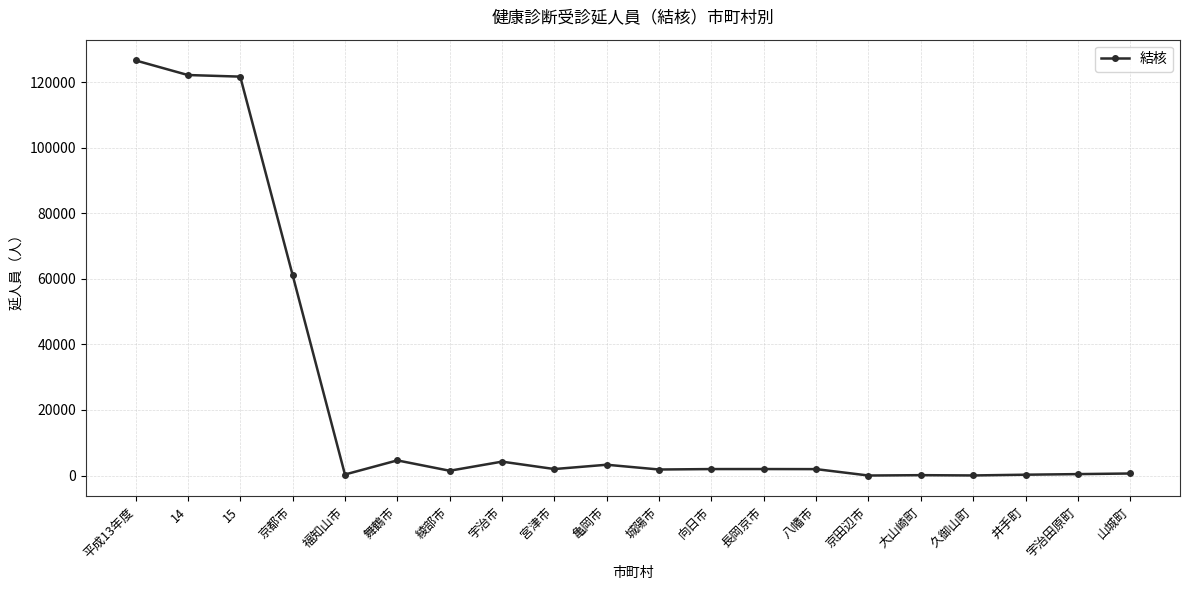

The chart shows a value of 61195 at 京都市. True or false?

True